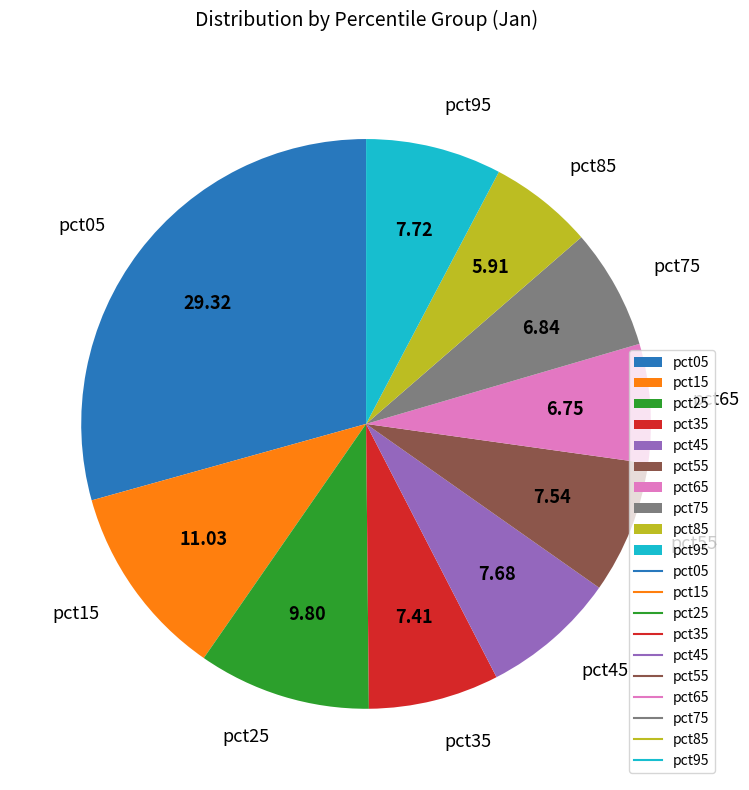

Combined, do pct85 and pct15 account for over 50%?

No